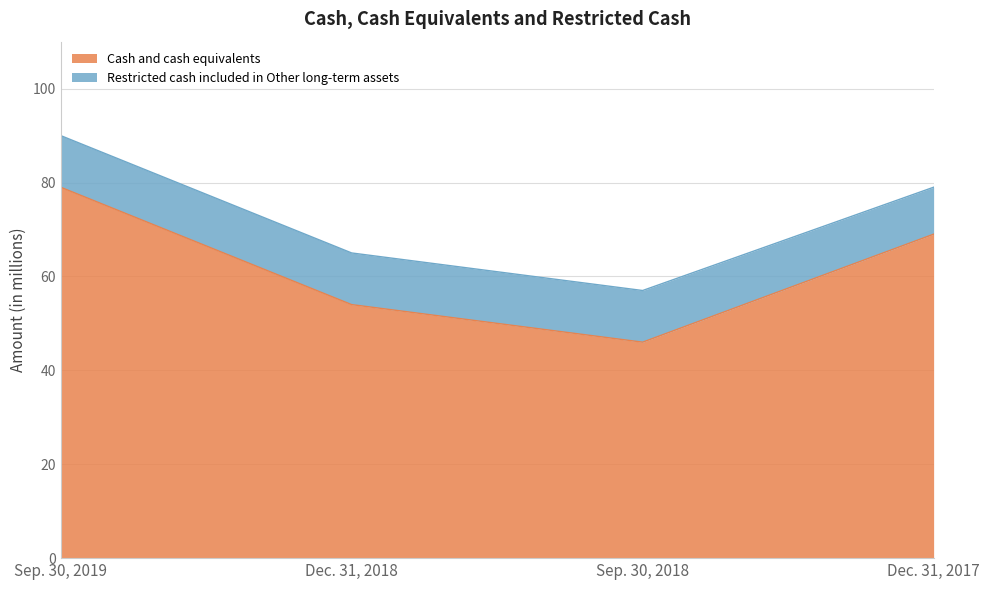

How many data points does each series have?

4